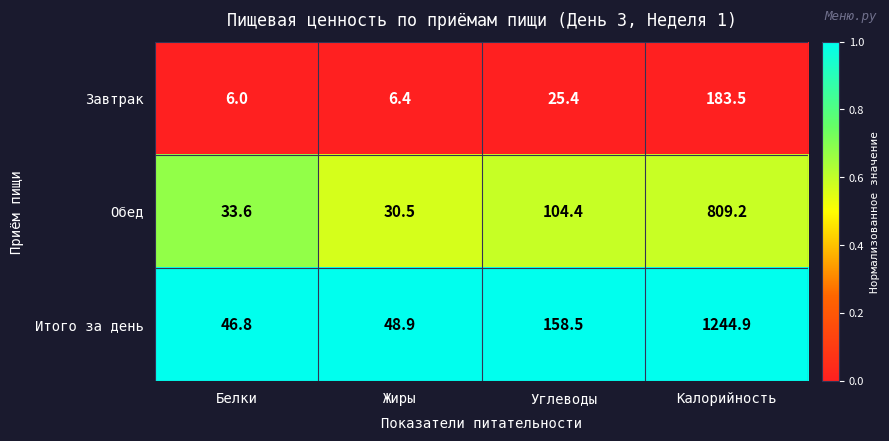

Which series has the largest total across all categories?

Итого за день